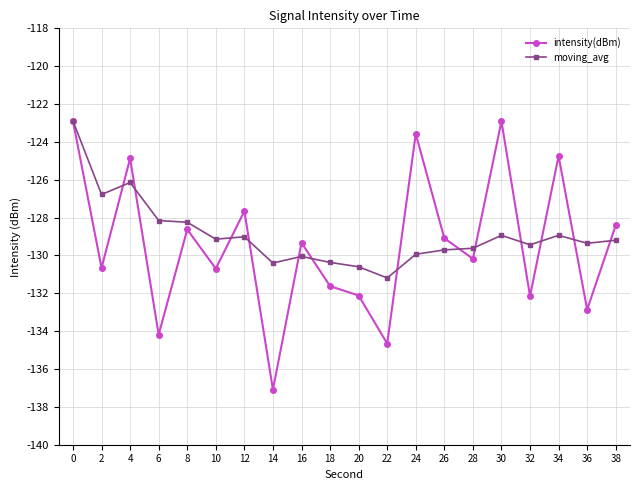

What is the difference between the intensity(dBm) values at 26 and 22?

5.6